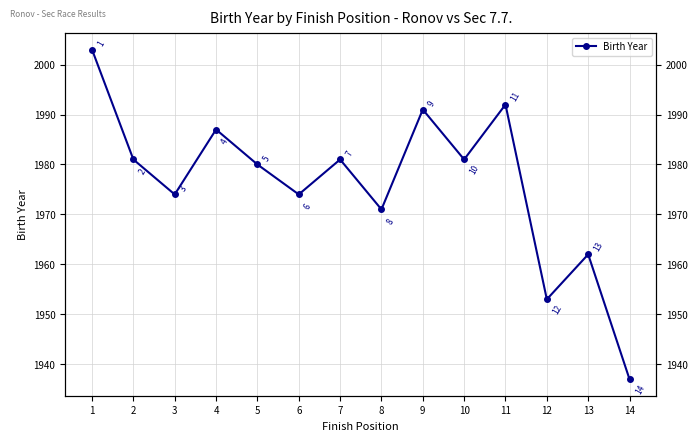

Which category has the highest value across all series?

1